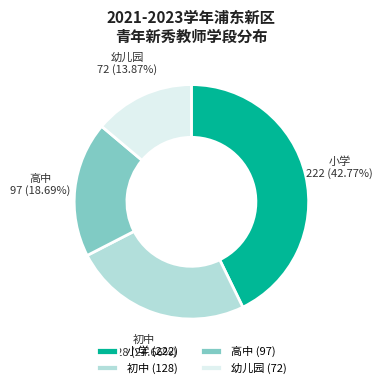

To the nearest percent, what portion does 高中 represent?

19%